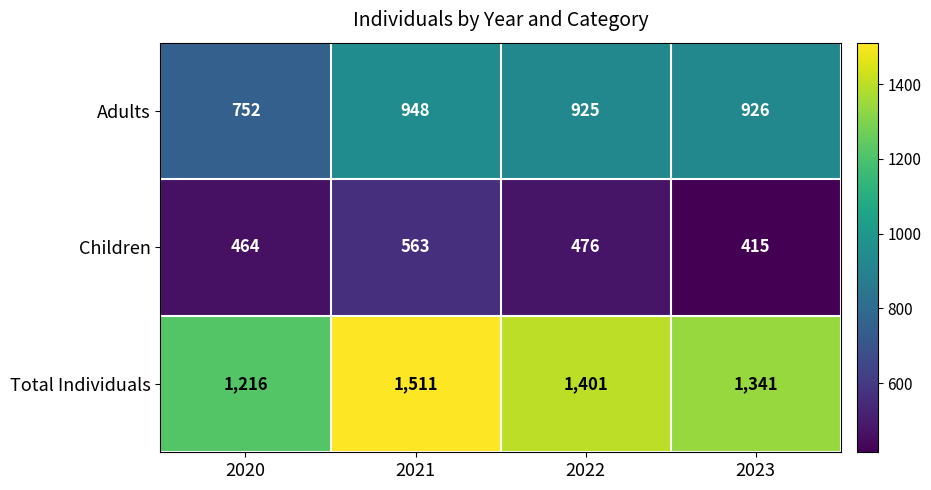

Is it true that Total Individuals equals 1902 at 2023?

False